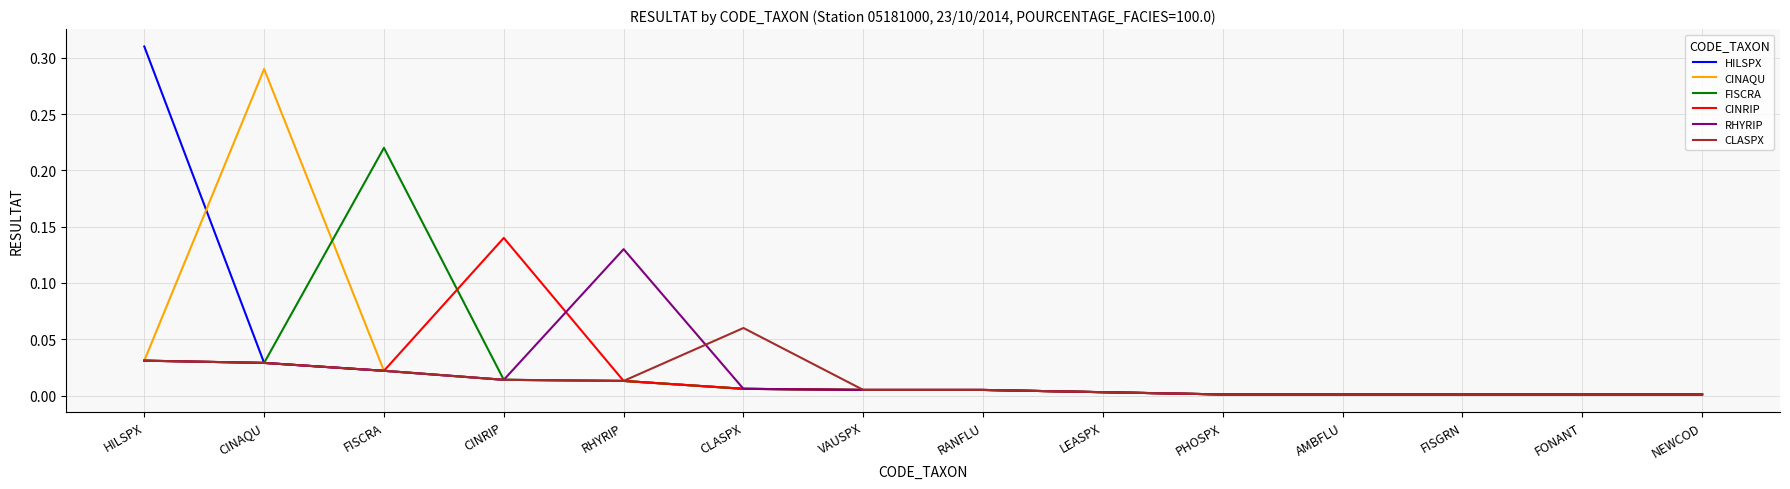

The value of CINRIP at HILSPX is 0.0. True or false?

True